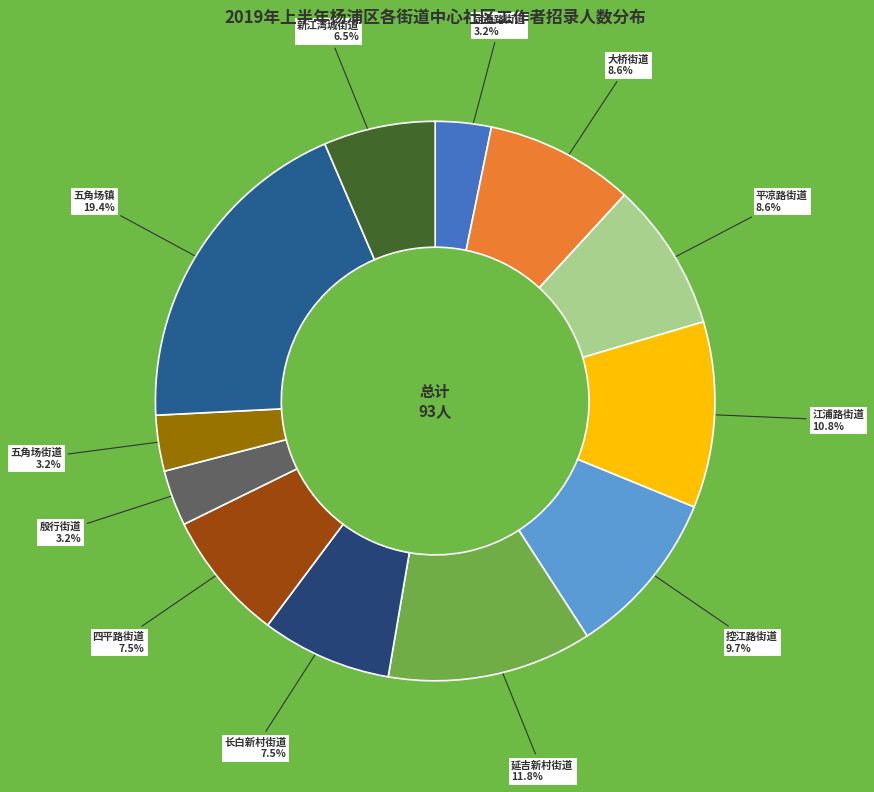

Does any single category account for the majority?

No